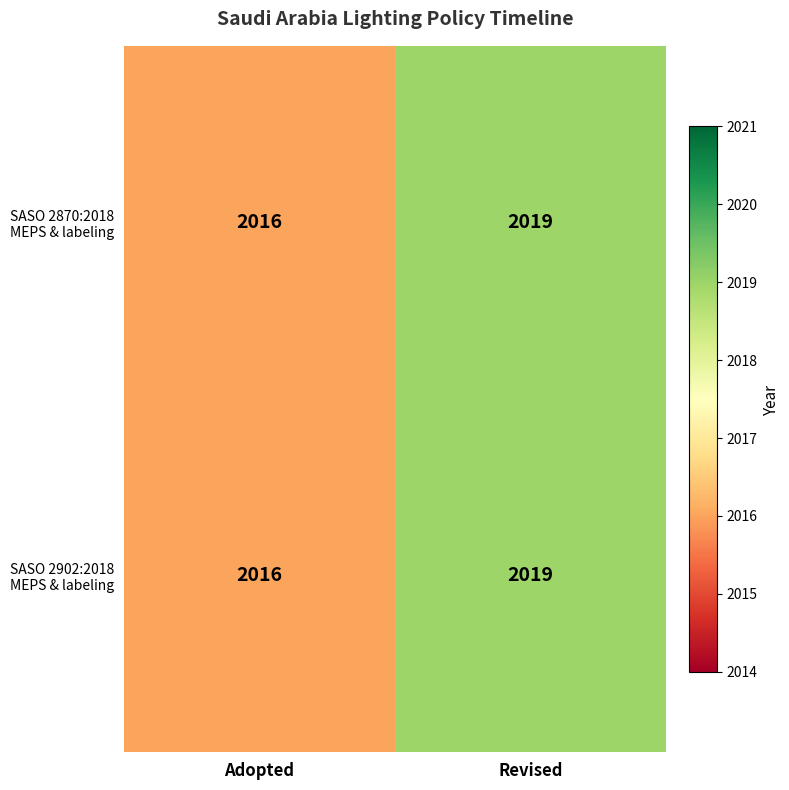

At which category is the sum across all series the highest?

Revised